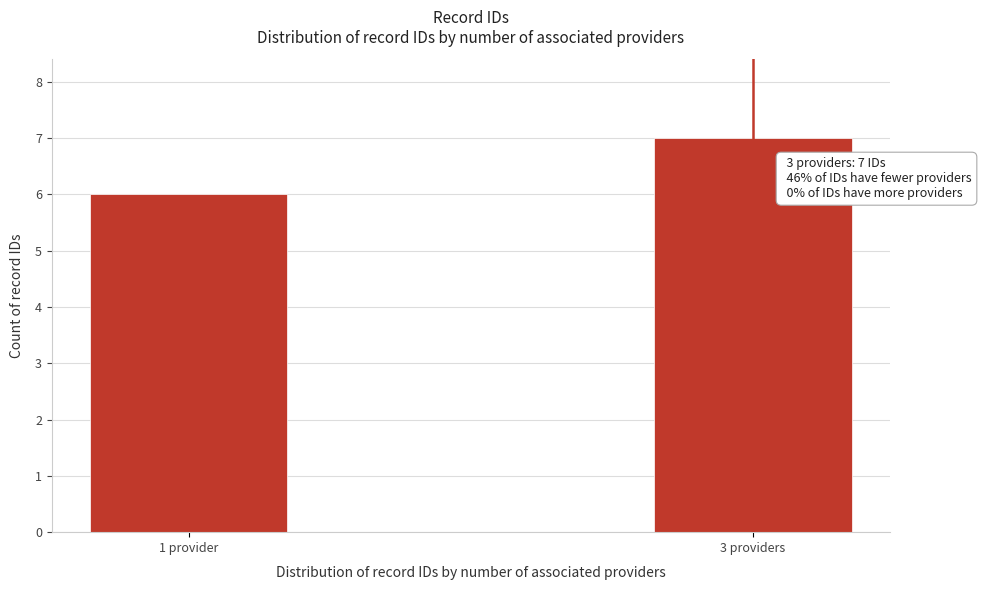

Reading right to left, transcribe all the data shown in this chart.

3 providers=7	1 provider=6